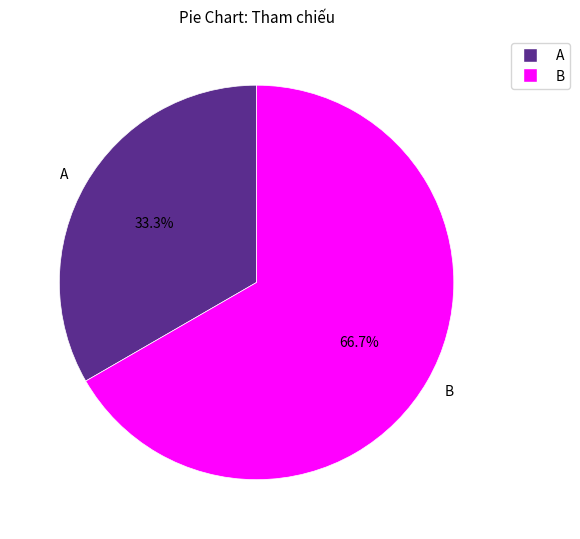

Which slice is the smallest?

A